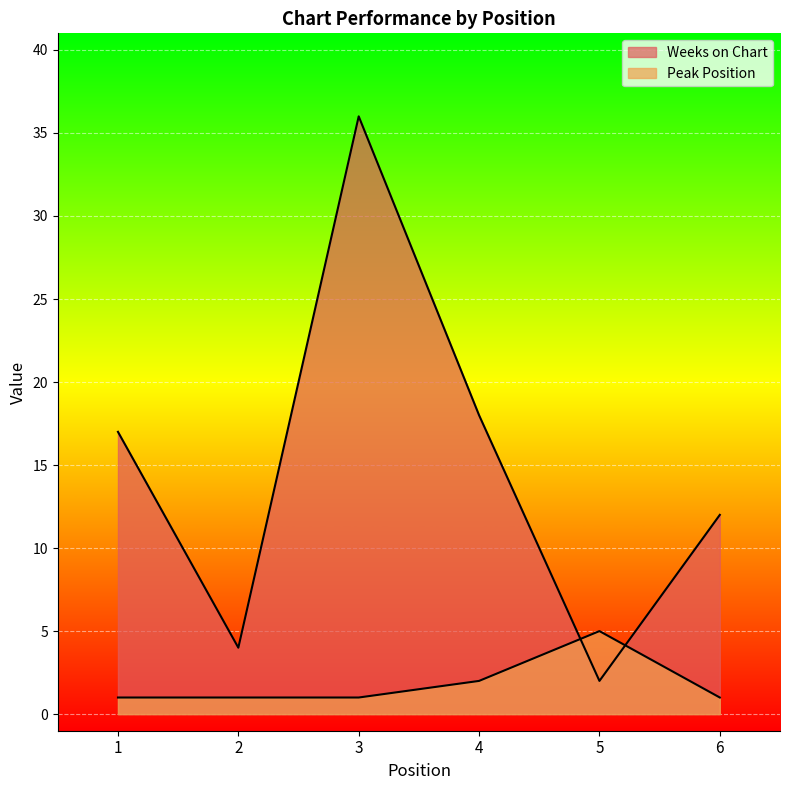

Which series changed the most between 4 and 5?

Weeks on Chart